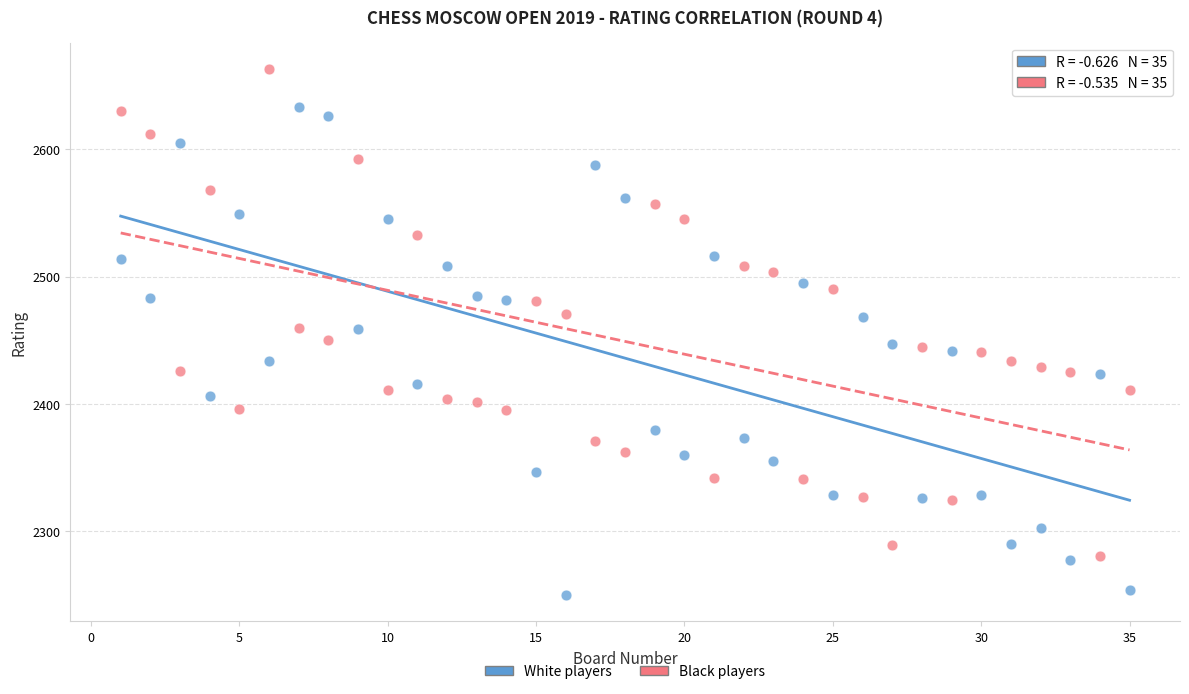

Across all data points, what is the range of Y values (max minus min)?

413